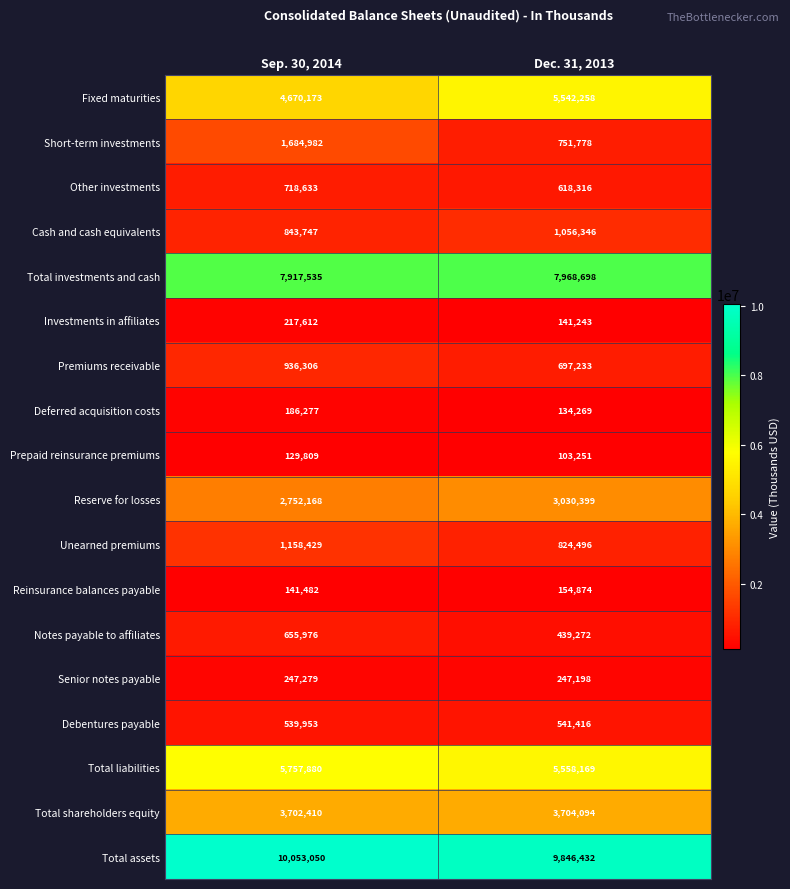

What is the minimum value for Notes payable to affiliates?

439272